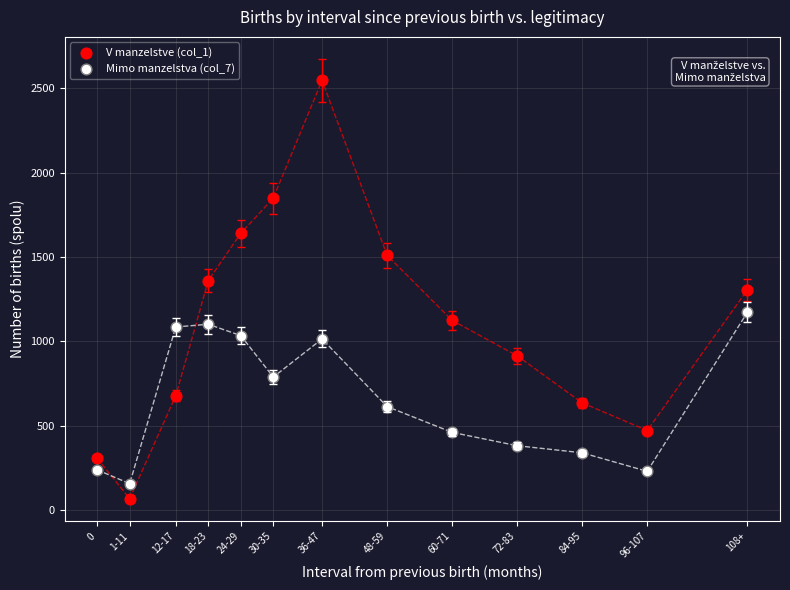

What are all the series names shown in the legend?

V manzelstve (col_1), Mimo manzelstva (col_7)